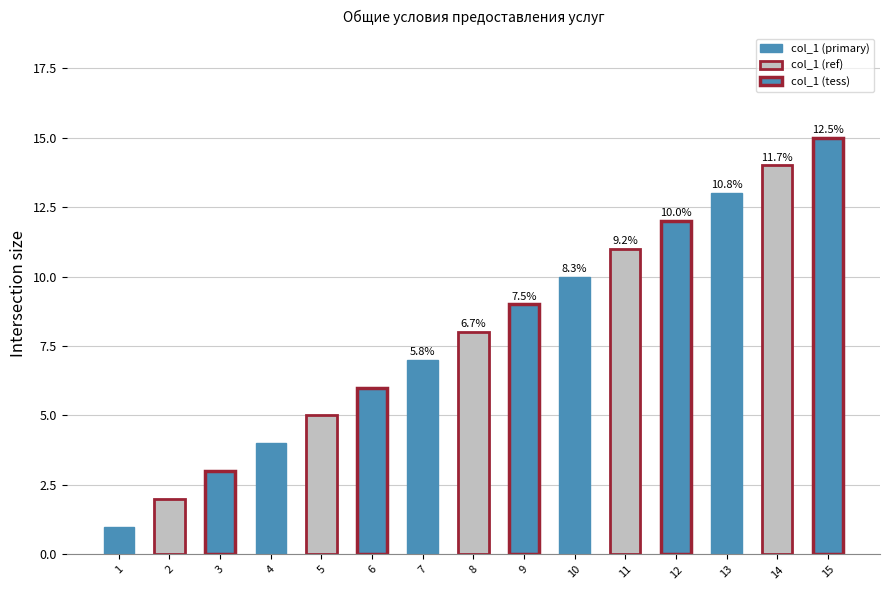

What is the maximum value shown in the chart?

15